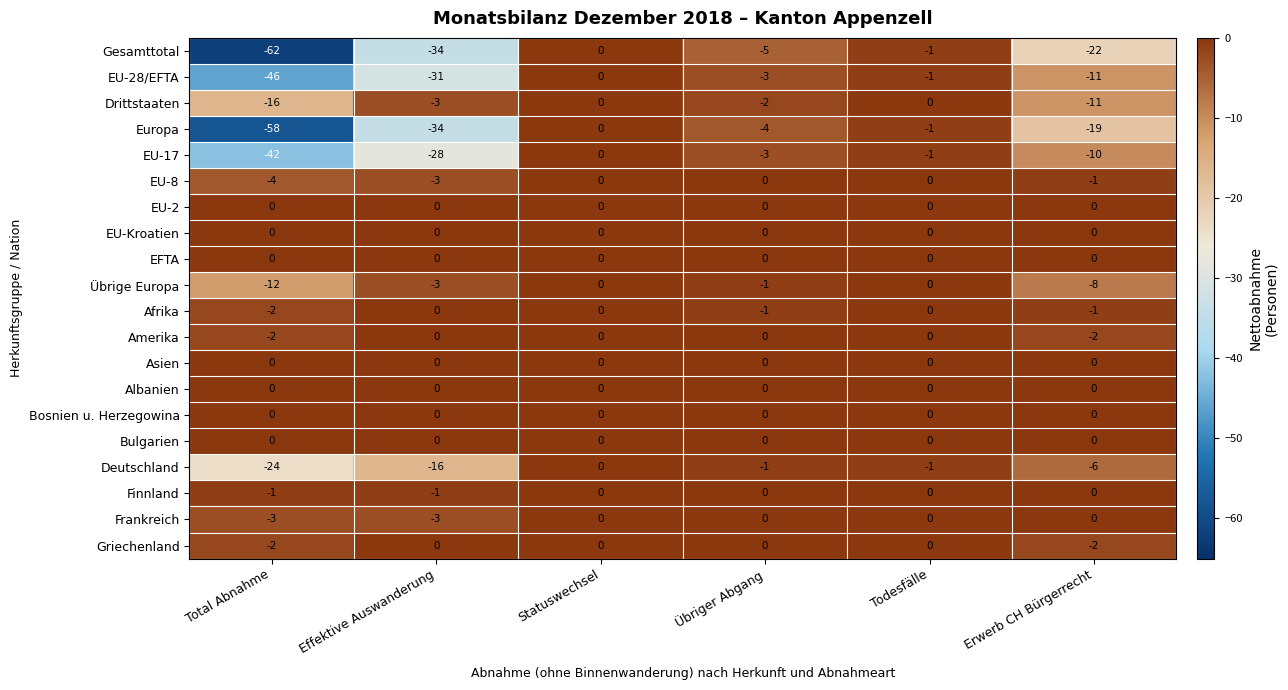

Between Total Abnahme and Todesfälle, which series saw the biggest shift?

Gesamttotal